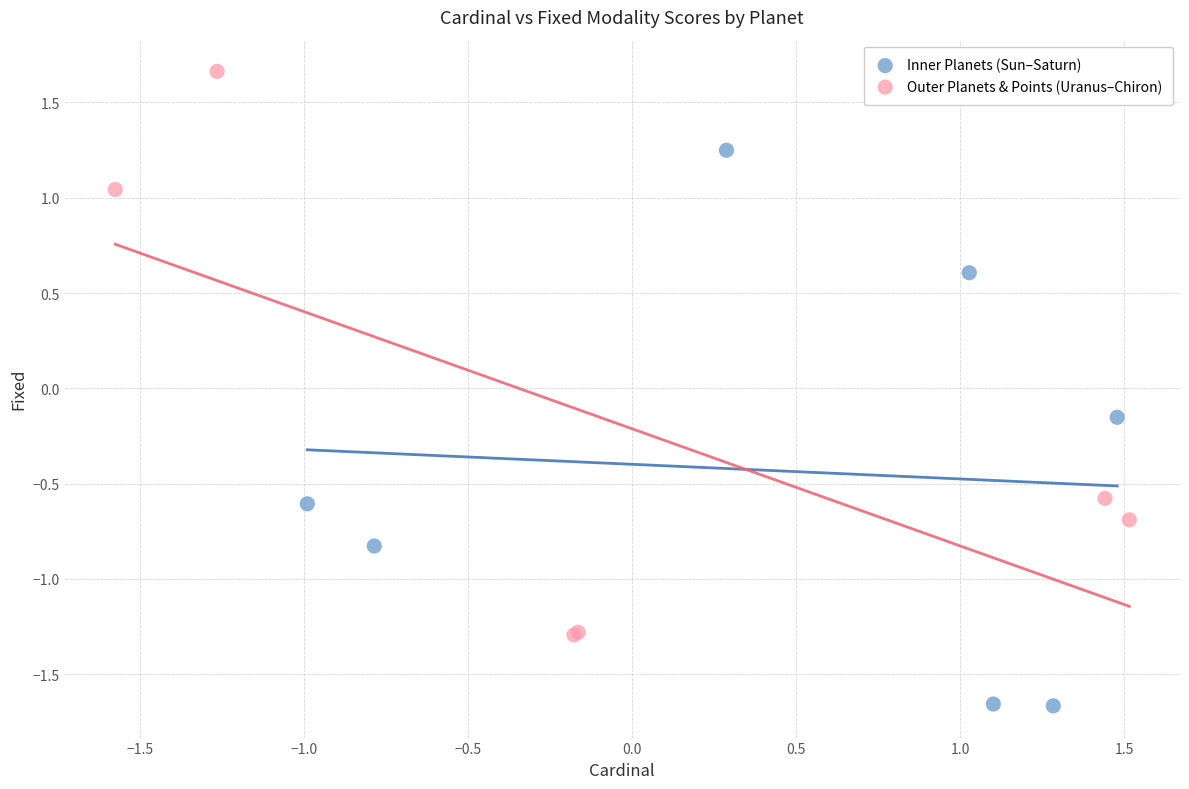

Which series has the widest spread of Y values?

Outer Planets & Points (Uranus–Chiron)